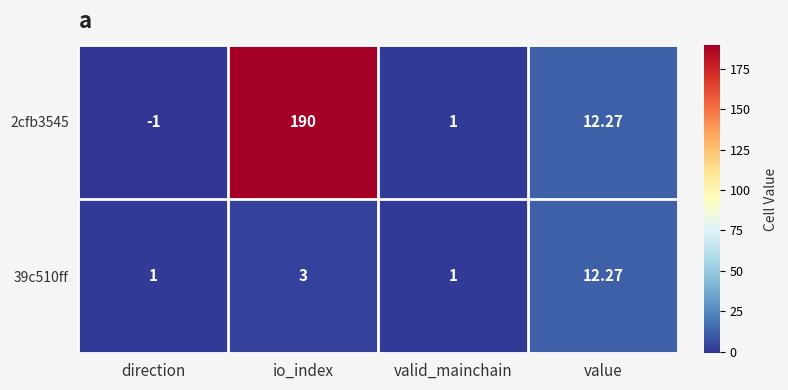

Count the number of data series in this chart.

2